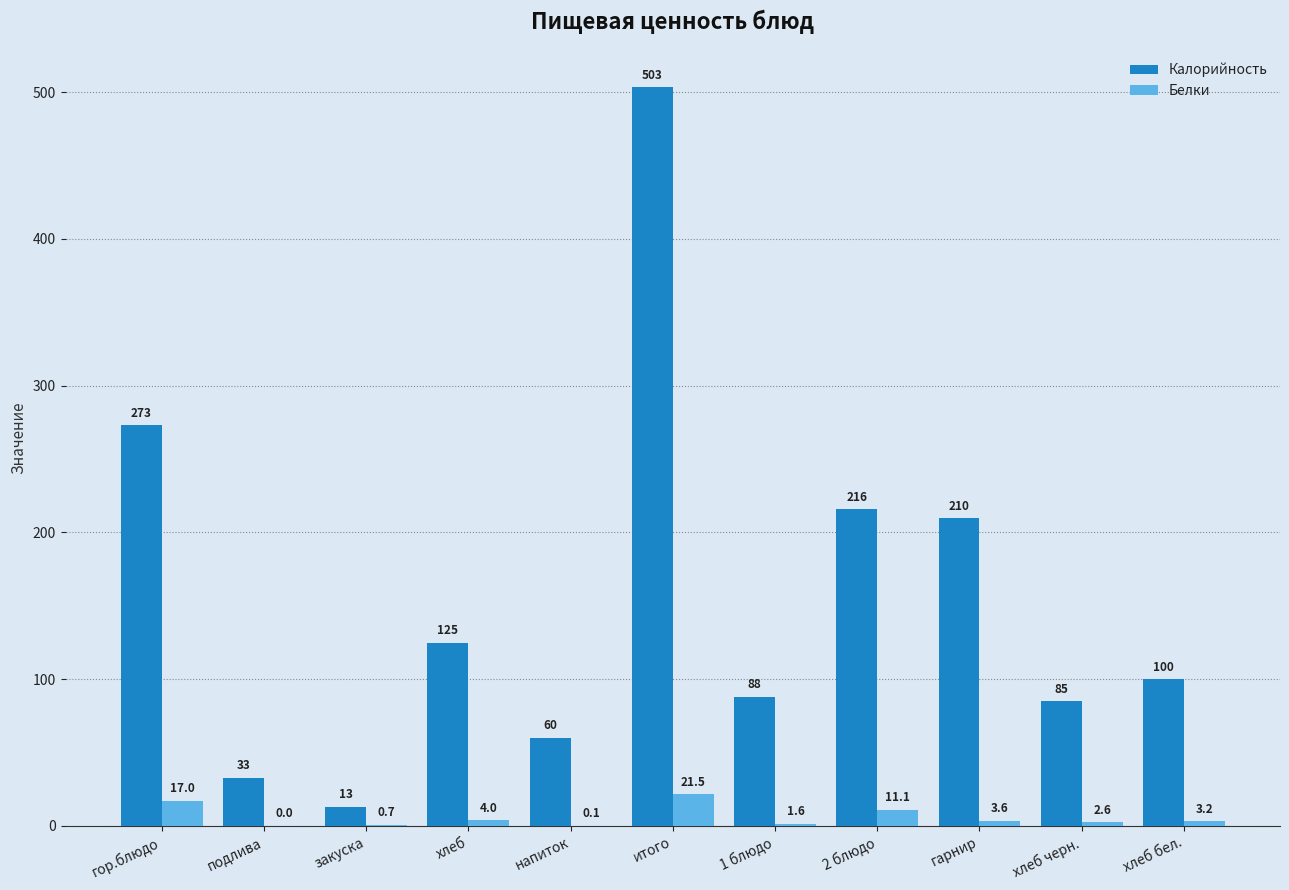

Are the bars grouped side by side (vs. stacked)?

Yes